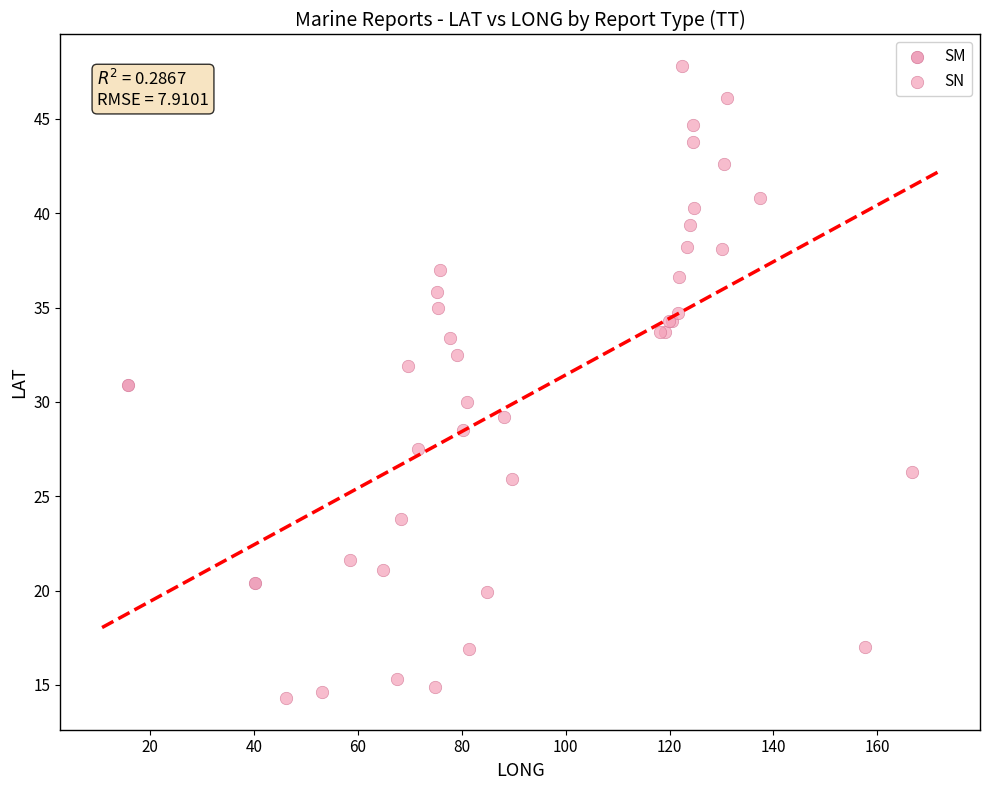

What are all the series names shown in the legend?

SM, SN